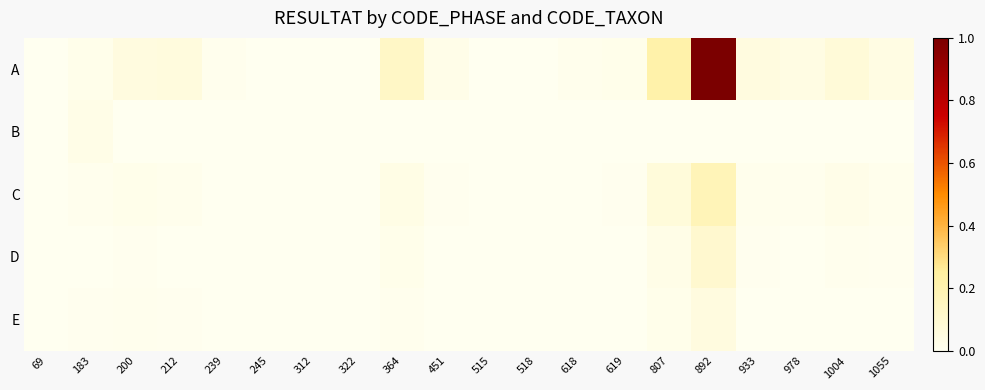

Which series has the widest spread of values?

A